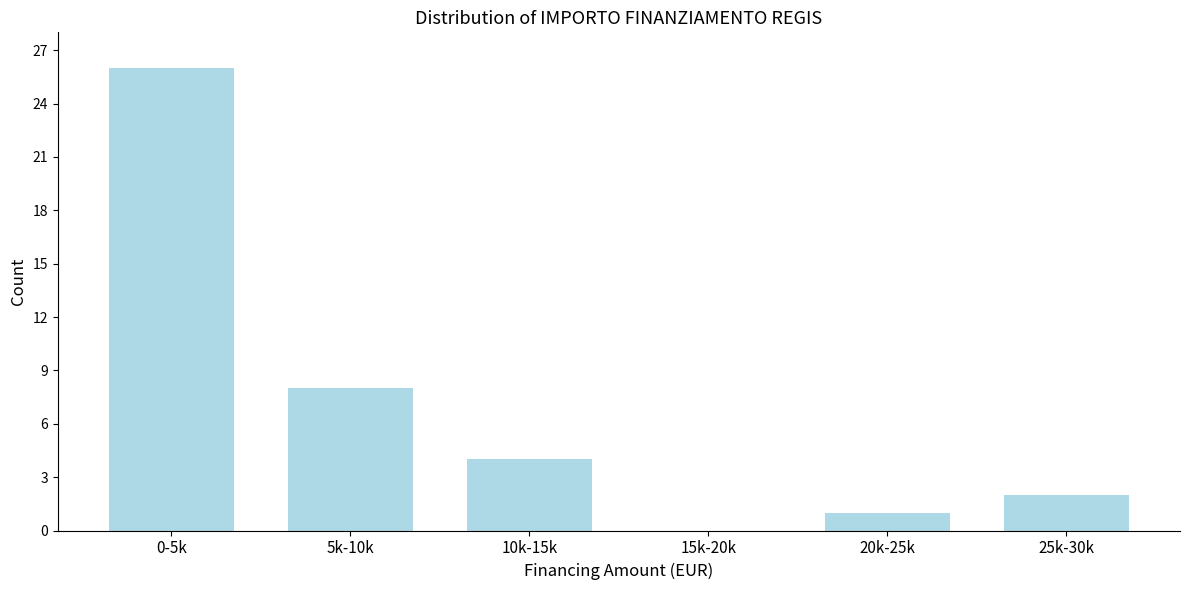

Reading left to right, transcribe all the data shown in this chart.

0-5k=26	5k-10k=8	10k-15k=4	15k-20k=0	20k-25k=1	25k-30k=2